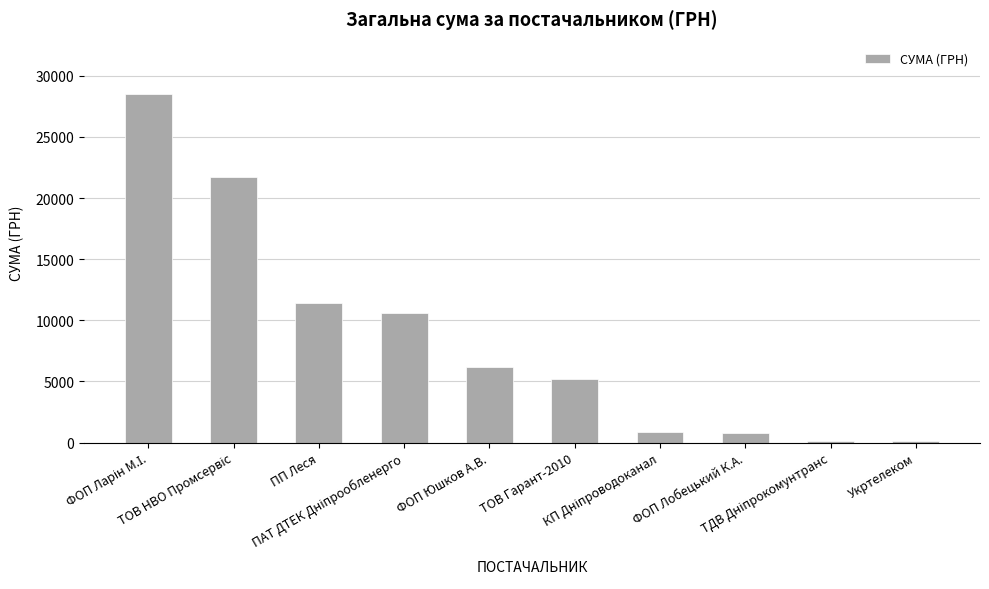

Does the chart contain stacked bars?

No